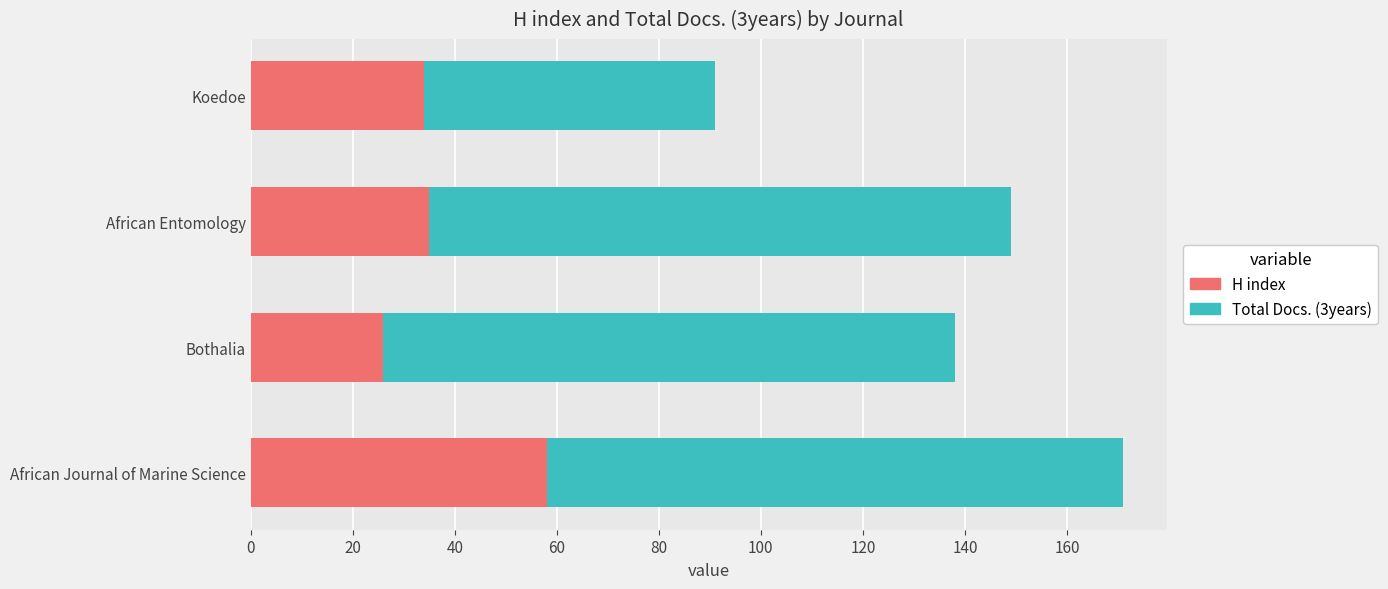

At which category is the sum across all series the highest?

African Journal of Marine Science